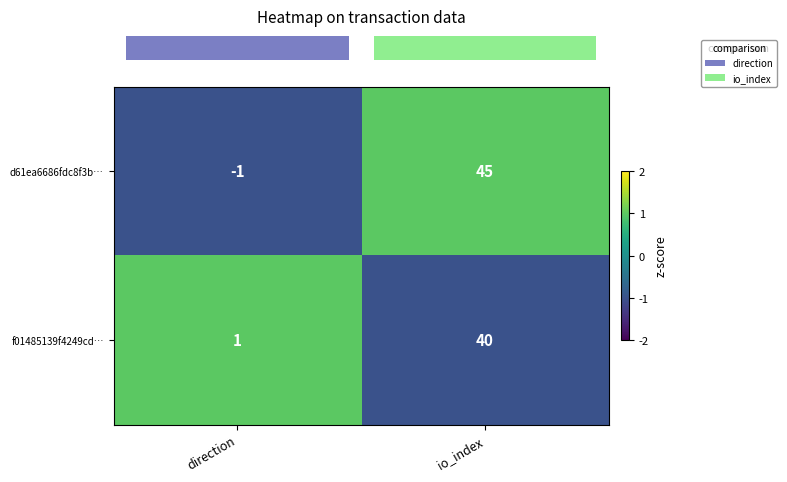

Is it true that f01485139f4249cd… equals 1 at direction?

True